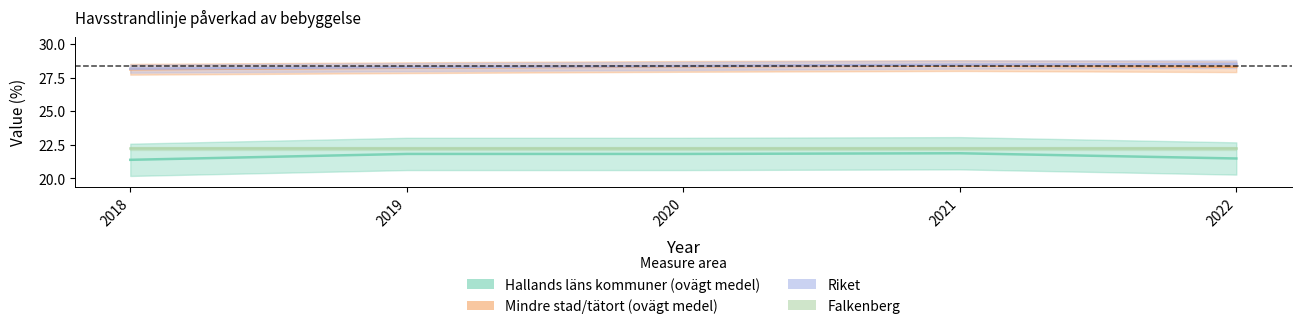

What is the difference between the maximum and minimum values in the Riket series?

0.3